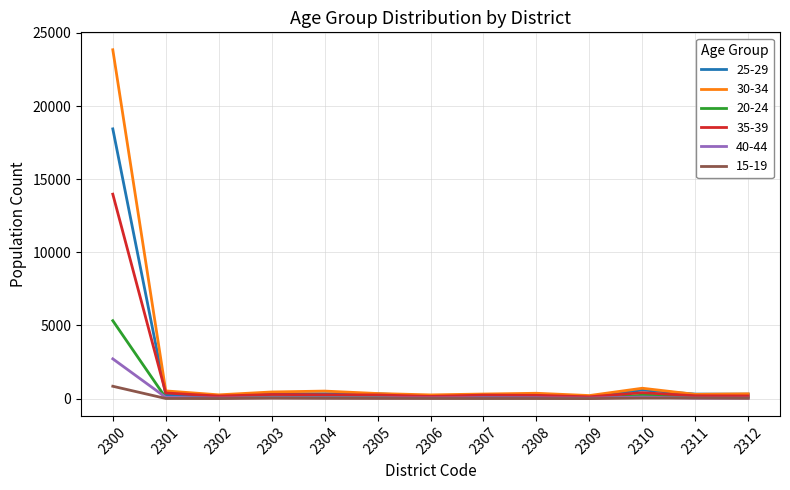

Is the value of 20-24 at 2300 greater than the value of 25-29 at 2306?

Yes